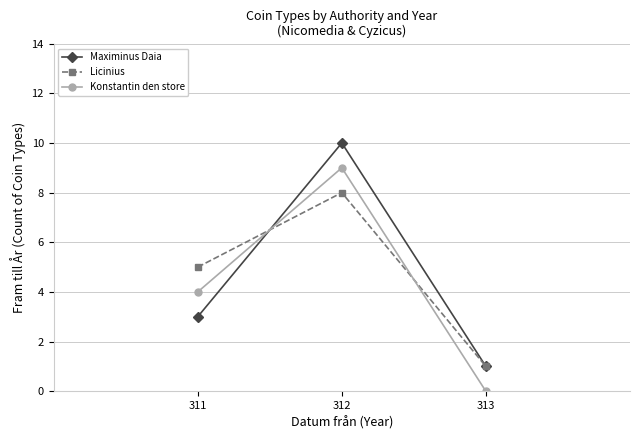

Between 311 and 312, which series saw the biggest shift?

Maximinus Daia